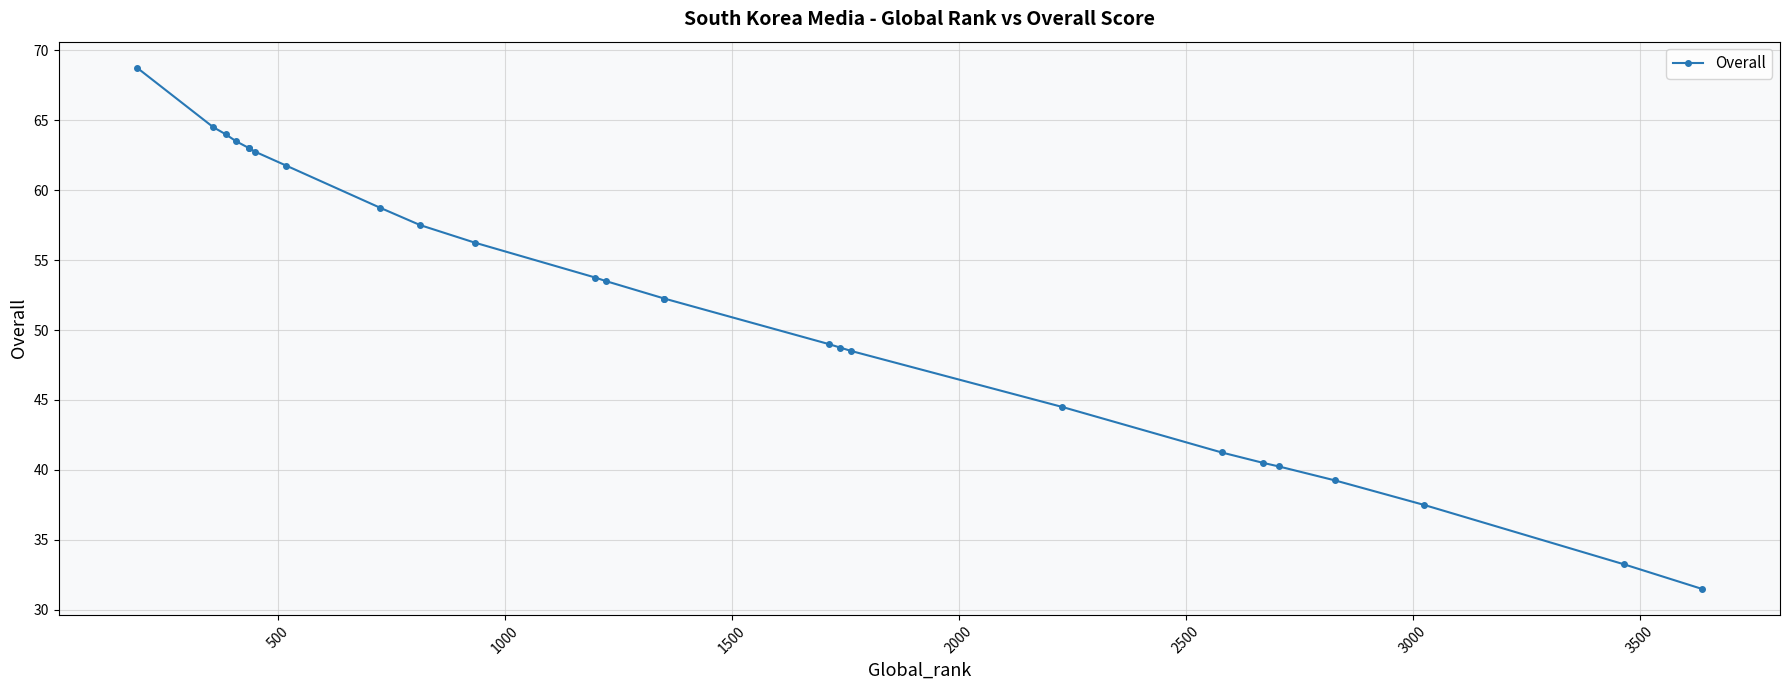

How many lines are shown in the chart?

1